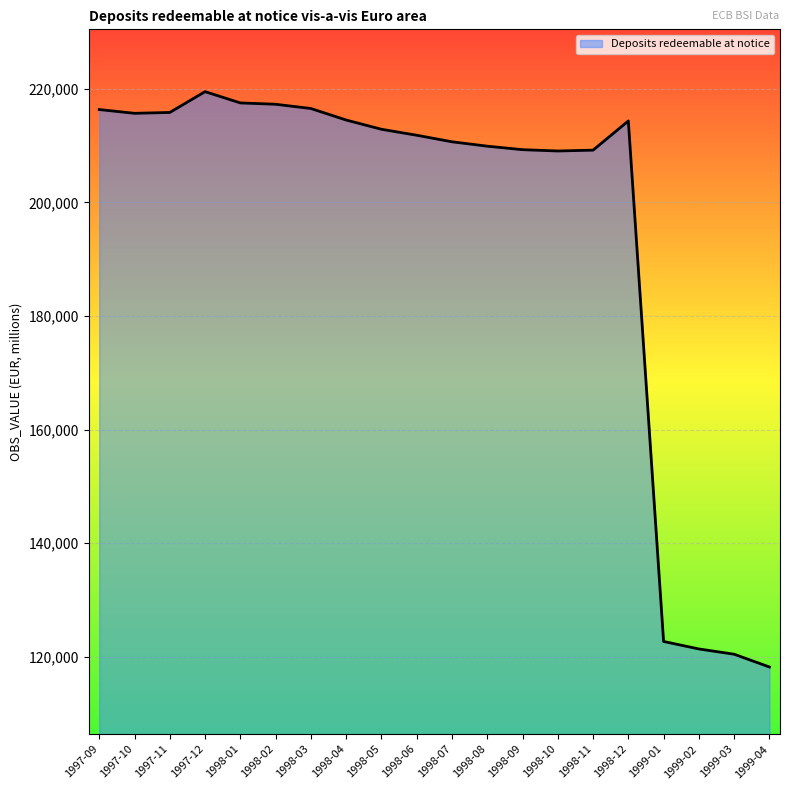

Approximately how many times larger is the value at 1998-04 compared to 1998-05?

1.0